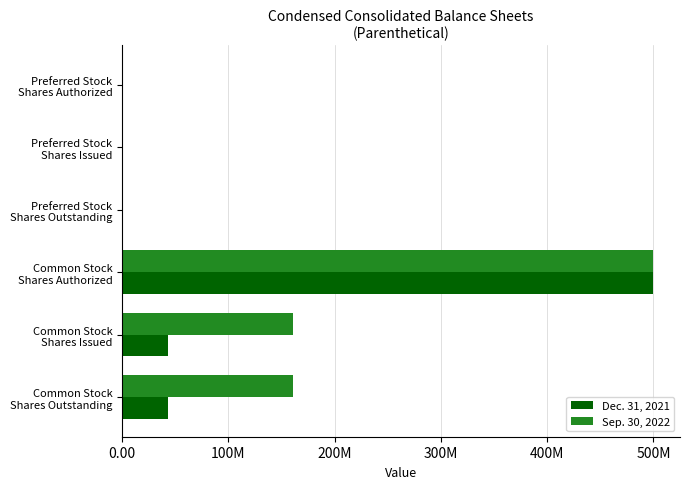

What are all the series names shown in the legend?

Dec. 31, 2021, Sep. 30, 2022